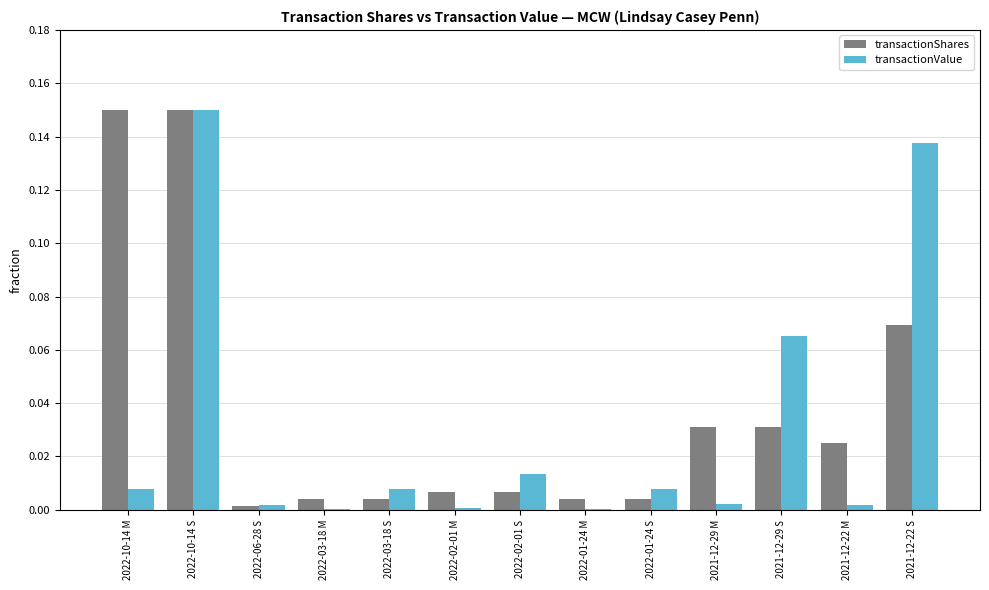

The transactionValue series shows 0.0 at 2022-01-24 M. True or false?

True